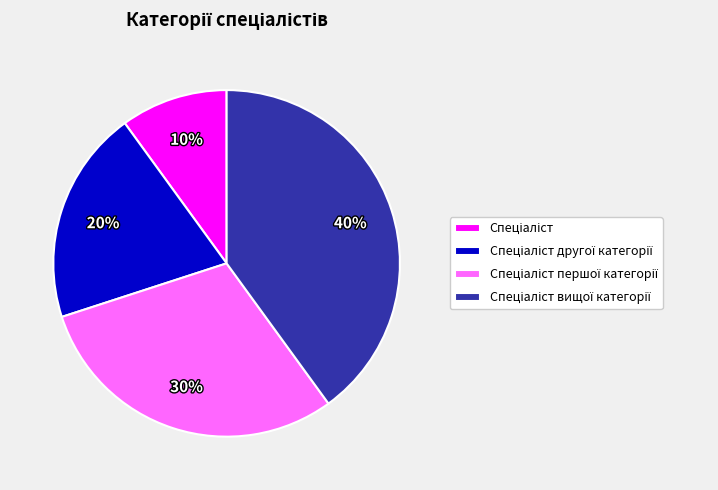

To the nearest percent, what is the average slice percentage?

25%